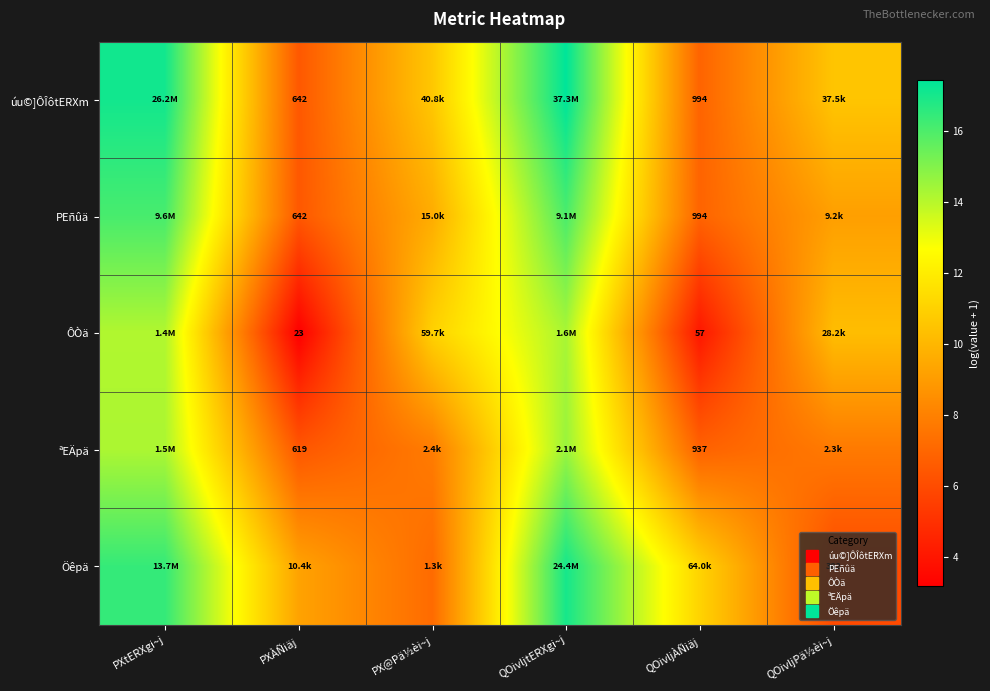

At how many categories does at least one series exceed 3?

6